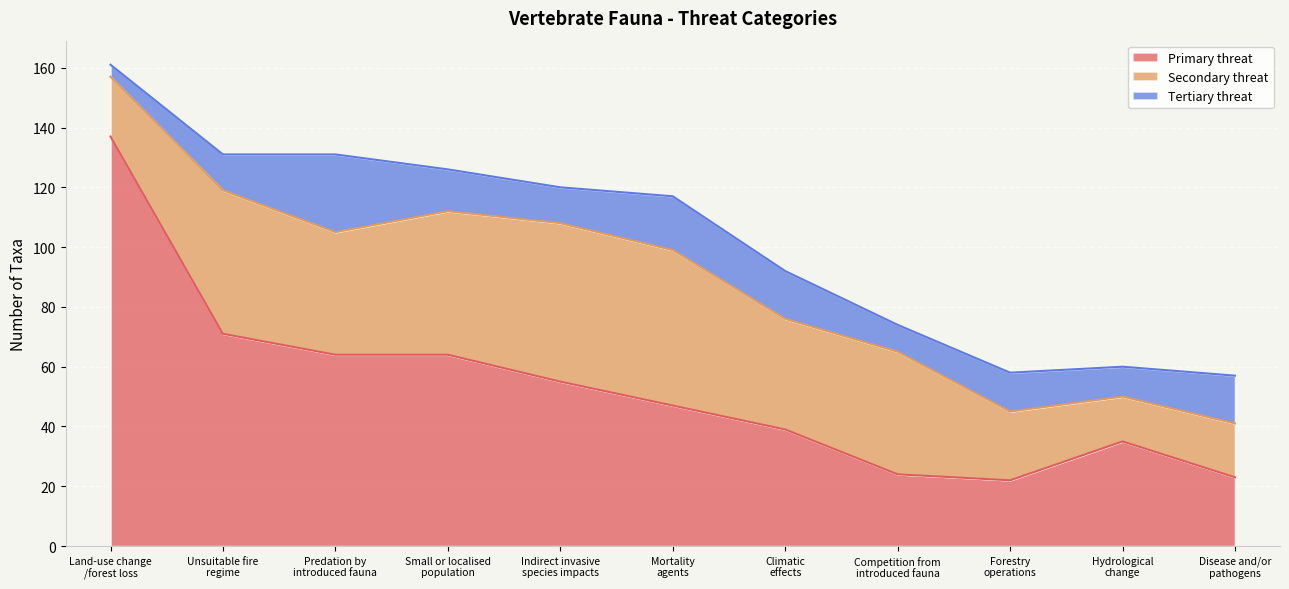

What is the difference between the highest and lowest values at Disease and/or
pathogens?

7